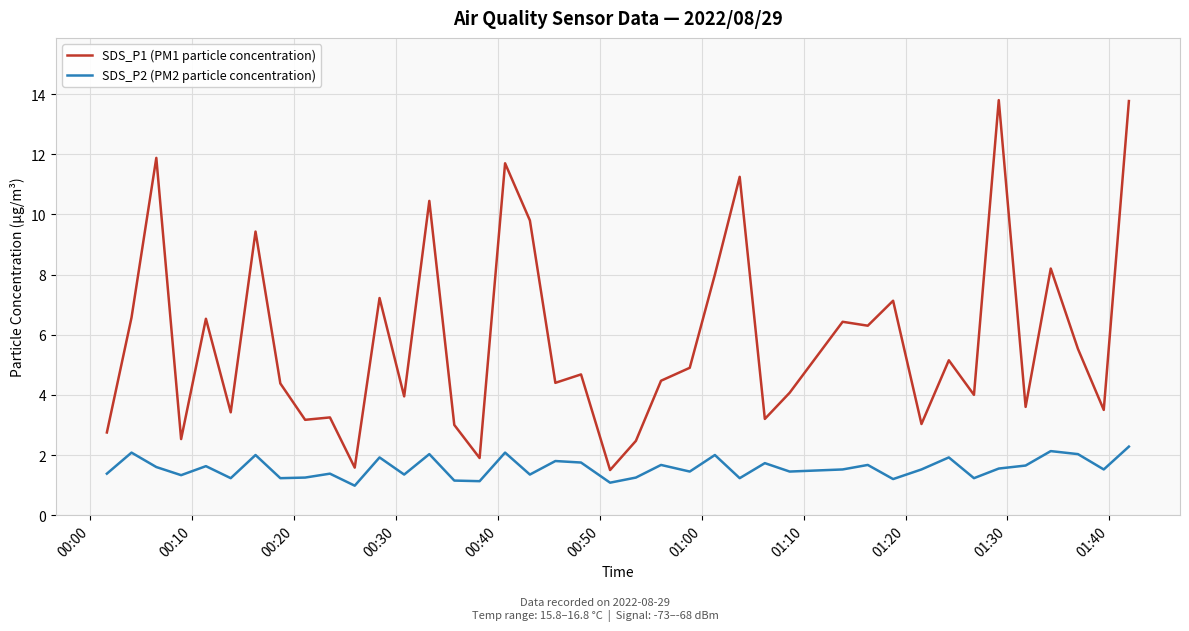

List the series in order of their peak value, lowest first.

SDS_P2 (PM2 particle concentration), SDS_P1 (PM1 particle concentration)